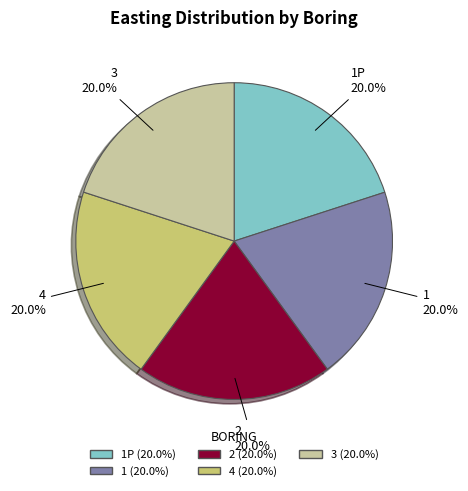

Does any single category account for the majority?

No